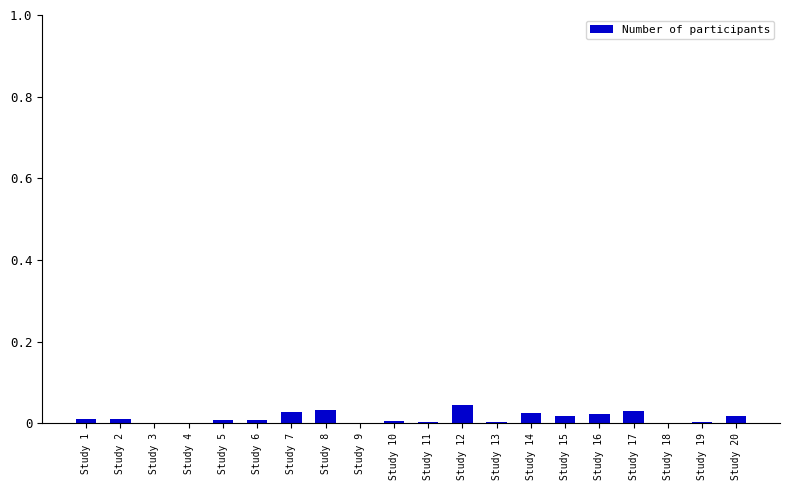

The value at Study 16 is 0.0. True or false?

True